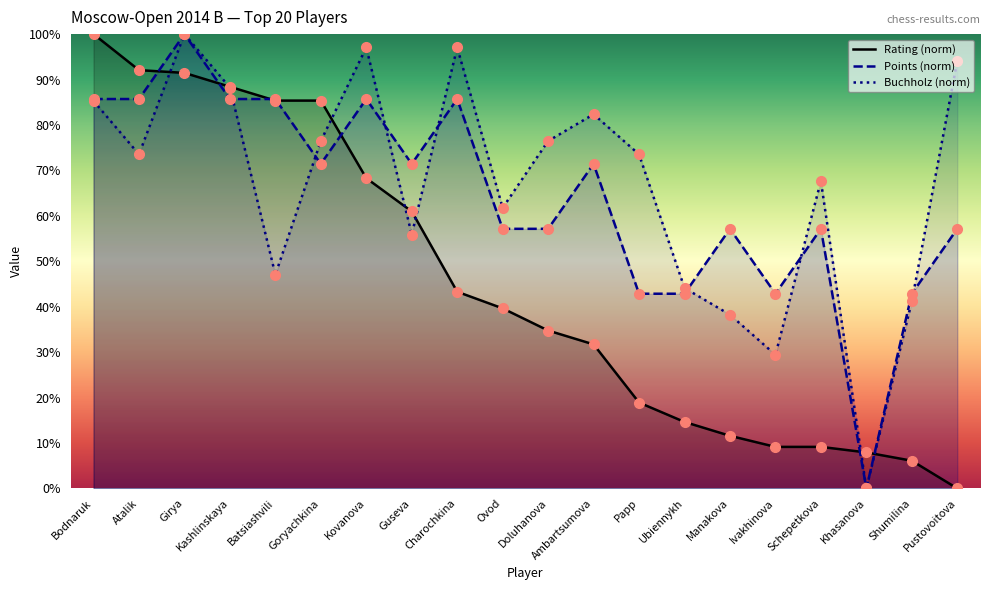

What is the total value across all series at Khasanova?

7.9